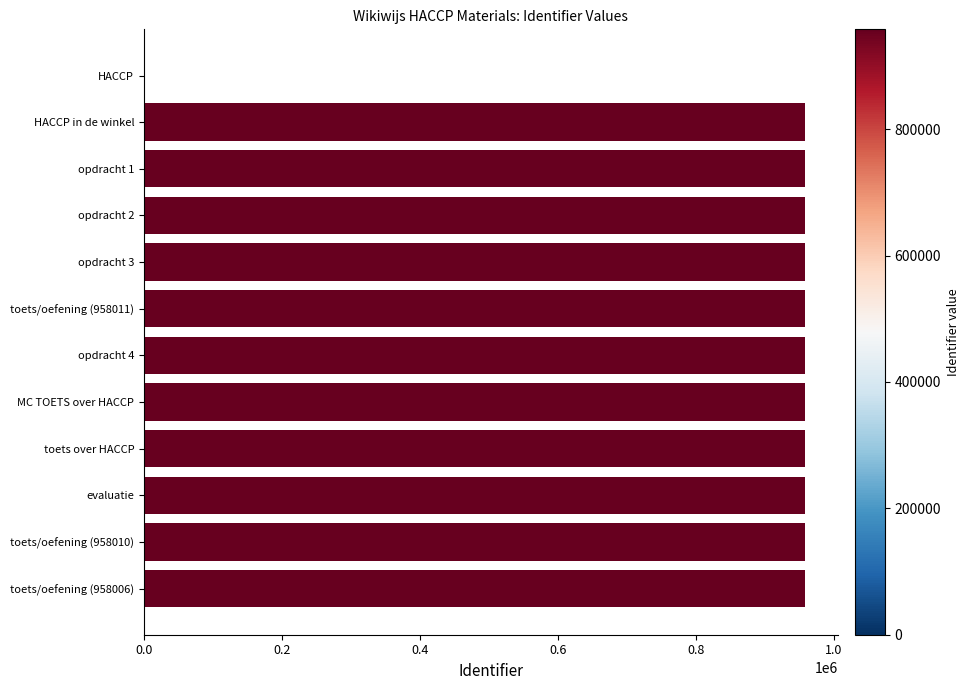

What is the maximum value shown in the chart?

958068